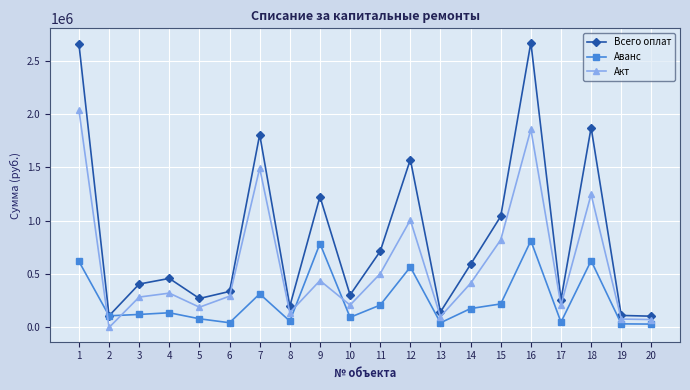

Rank the series at 12 from lowest to highest value.

Аванс, Акт, Всего оплат